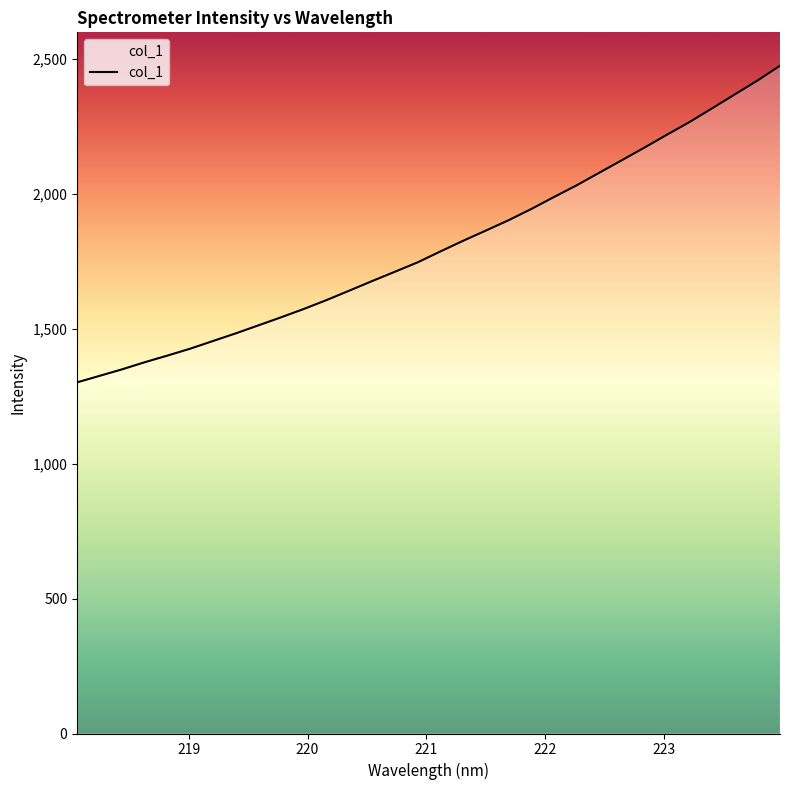

What is the minimum value shown in the chart?

1301.7